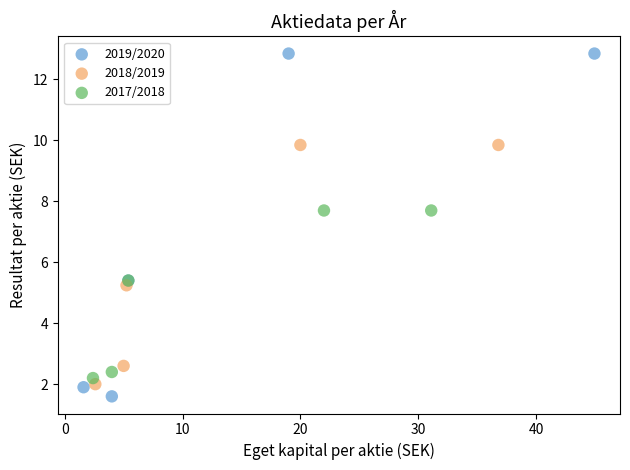

Which series reaches the maximum Y coordinate?

2019/2020